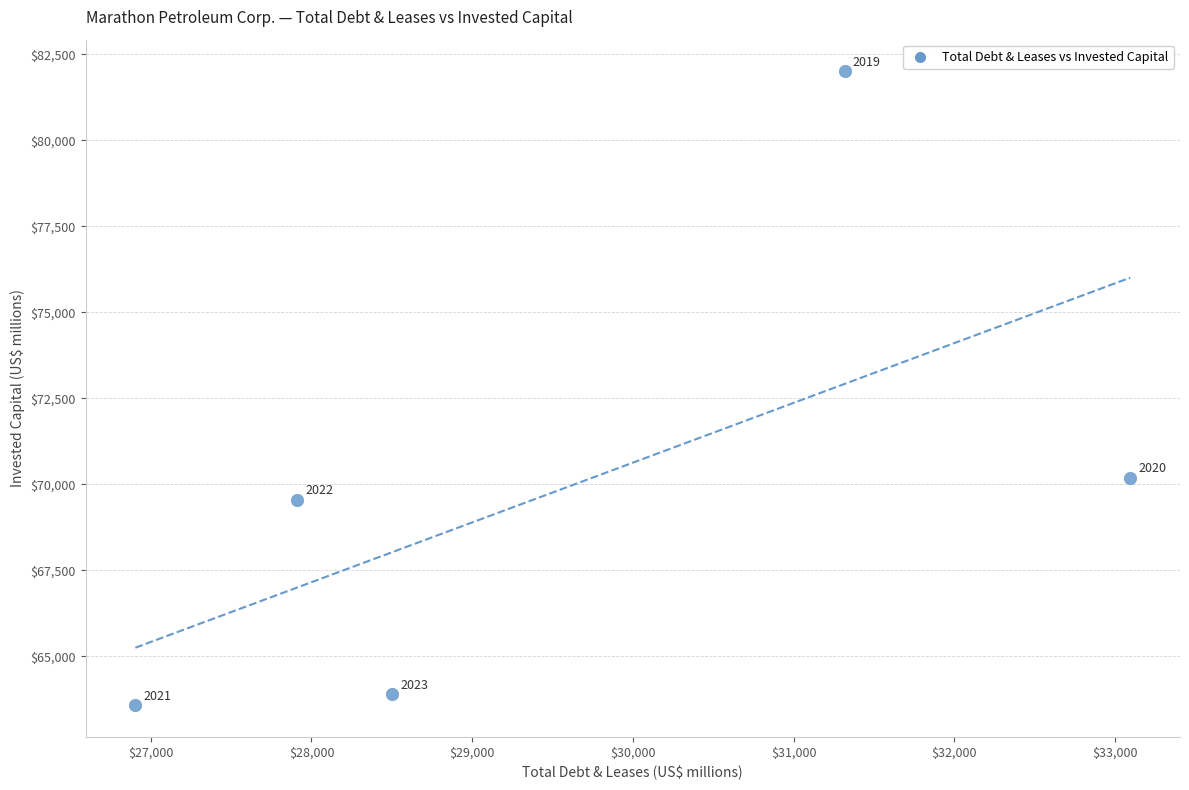

What Y value in the scatter plot is closest to 72791?

70186